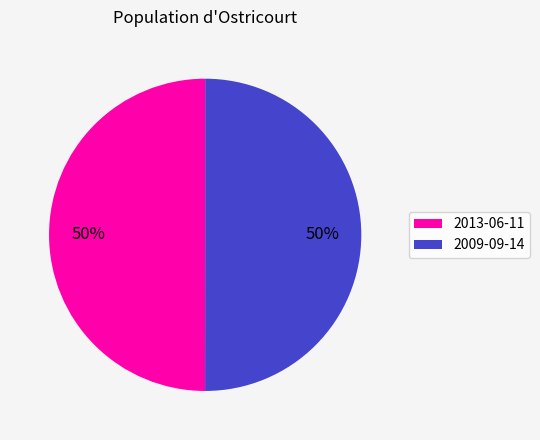

What percentage is the 2013-06-11 slice, to the nearest percent?

50%